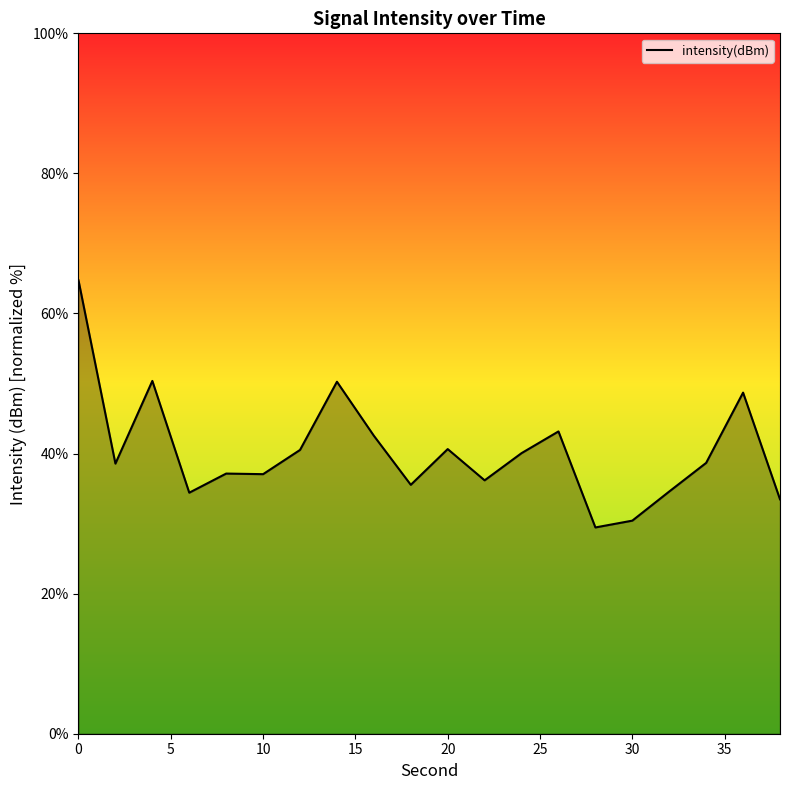

What is the difference between the maximum and minimum values?

35.3